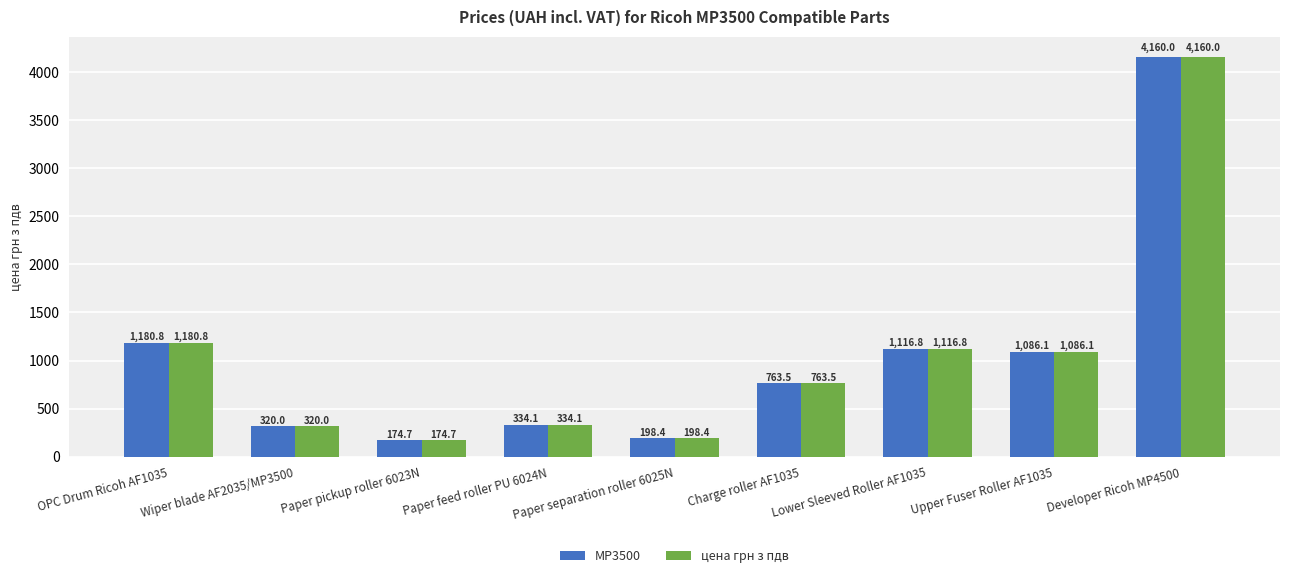

What is the difference between the second highest and minimum values in the цена грн з пдв series?

1006.1